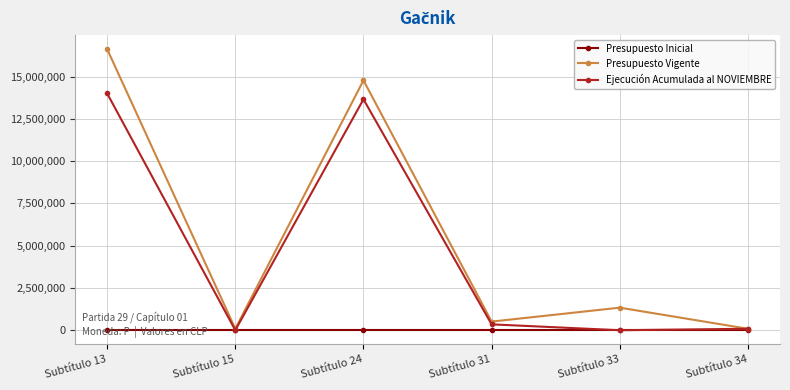

Reading right to left, transcribe all the data shown in this chart.

Presupuesto Inicial: Subtítulo 34=0	Subtítulo 33=0	Subtítulo 31=0	Subtítulo 24=0	Subtítulo 15=0	Subtítulo 13=0
Presupuesto Vigente: Subtítulo 34=86094	Subtítulo 33=1334822	Subtítulo 31=510000	Subtítulo 24=14780000	Subtítulo 15=86094	Subtítulo 13=16624822
Ejecución Acumulada al NOVIEMBRE: Subtítulo 34=86094	Subtítulo 33=0	Subtítulo 31=347634	Subtítulo 24=13659300	Subtítulo 15=0	Subtítulo 13=14006934